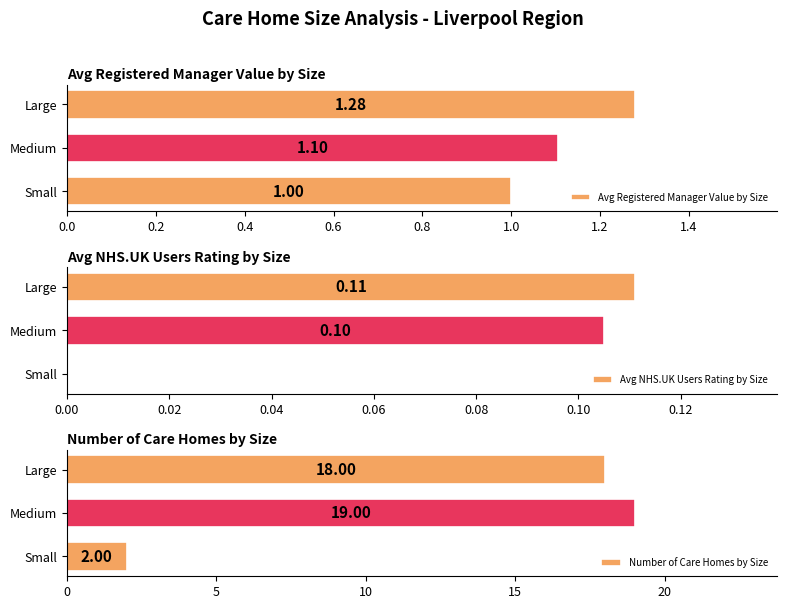

Between 0.2 and 0.4, which series saw the biggest shift?

Number of Care Homes by Size